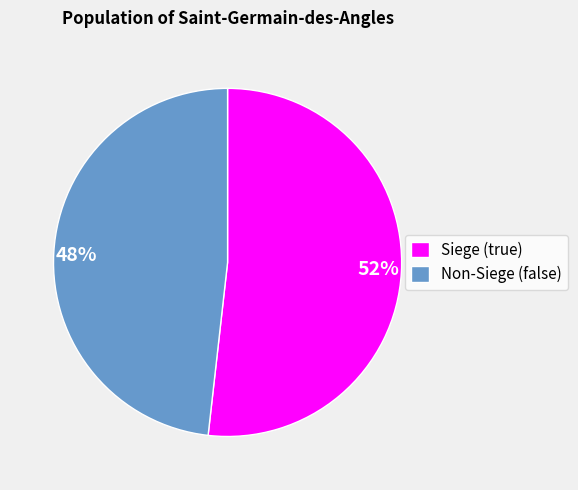

Does any single category account for the majority?

Yes